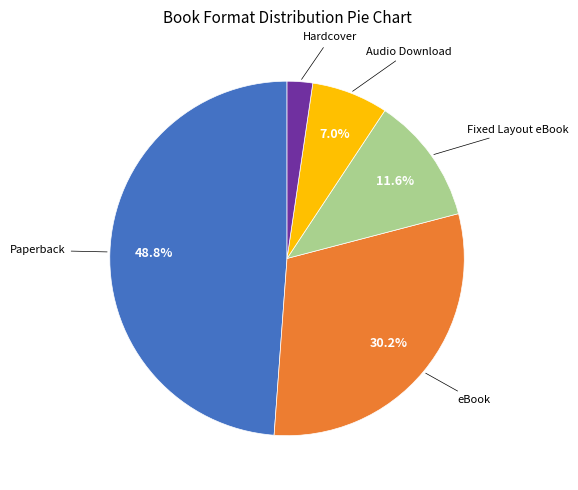

Is there a majority slice in this chart?

No